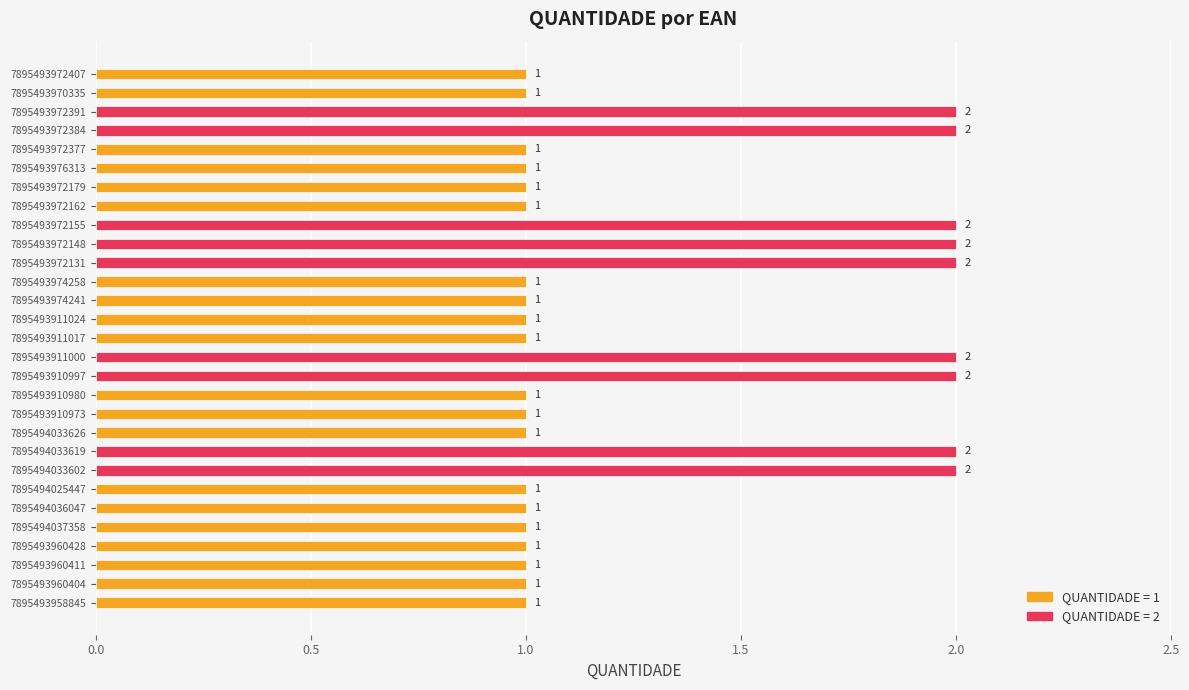

What is the sum of all values?

38